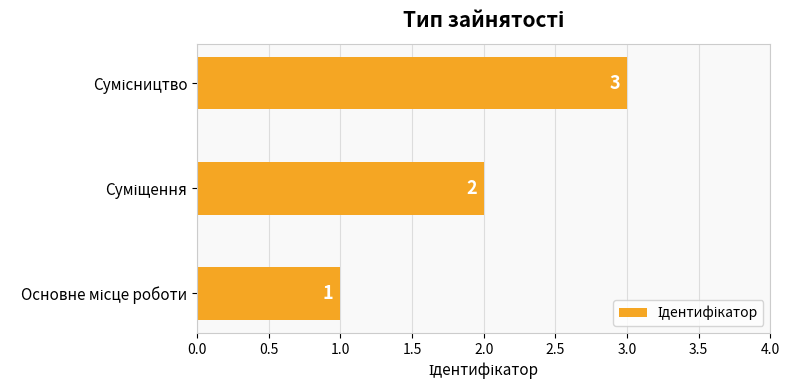

Count the number of categories in the chart.

3